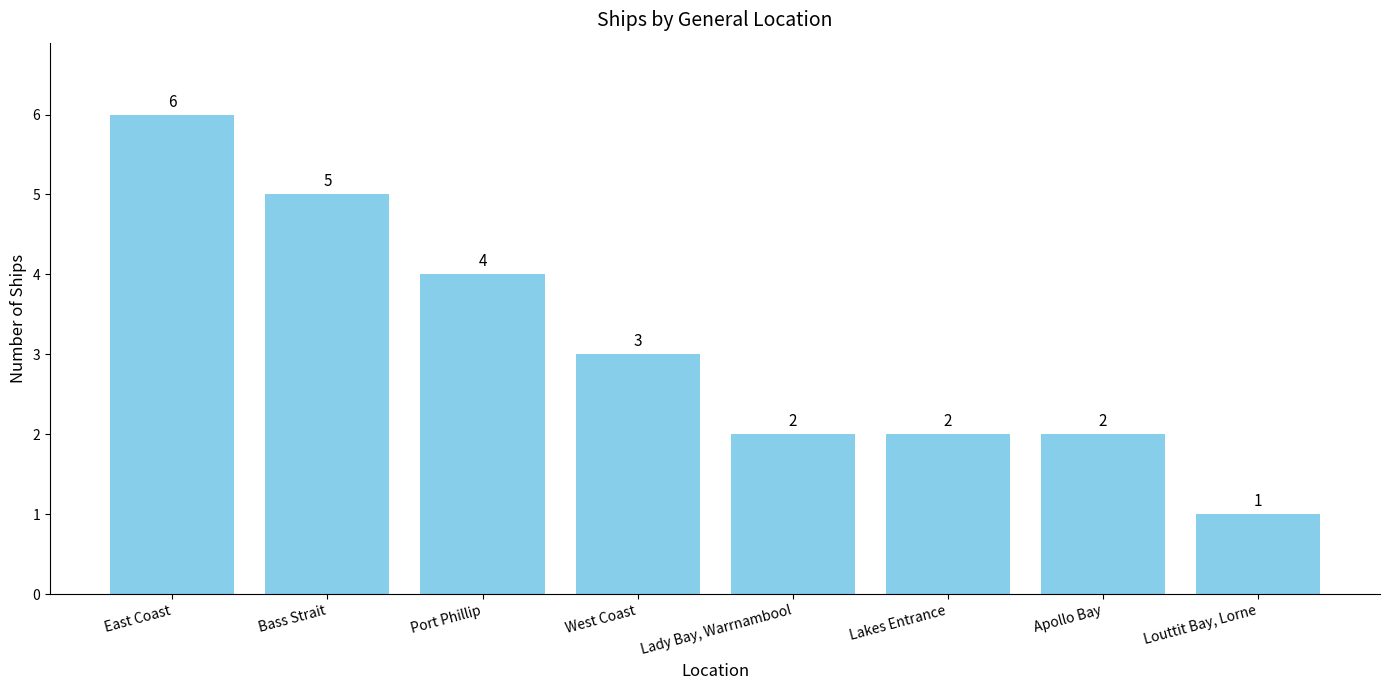

Which category has the highest value across all series?

East Coast